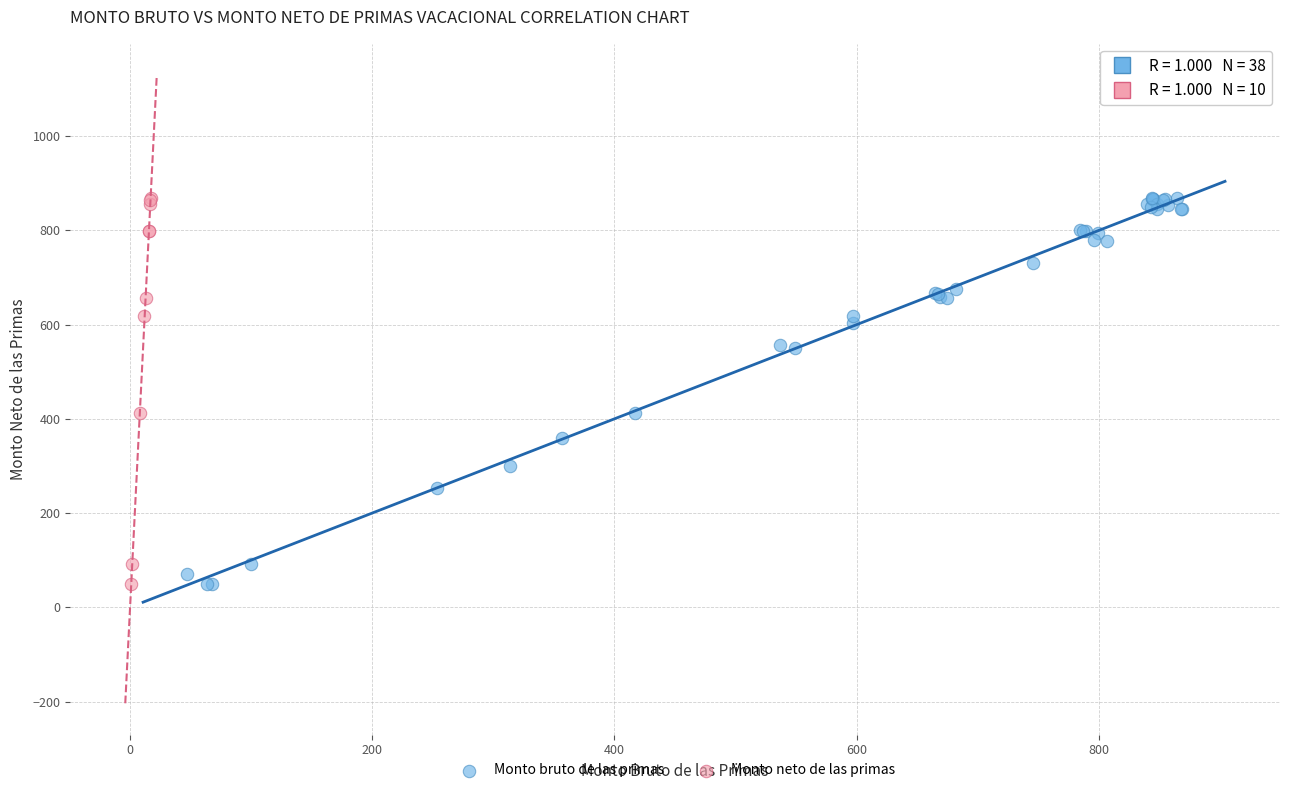

What are all the series names shown in the legend?

Monto bruto de las primas, Monto neto de las primas